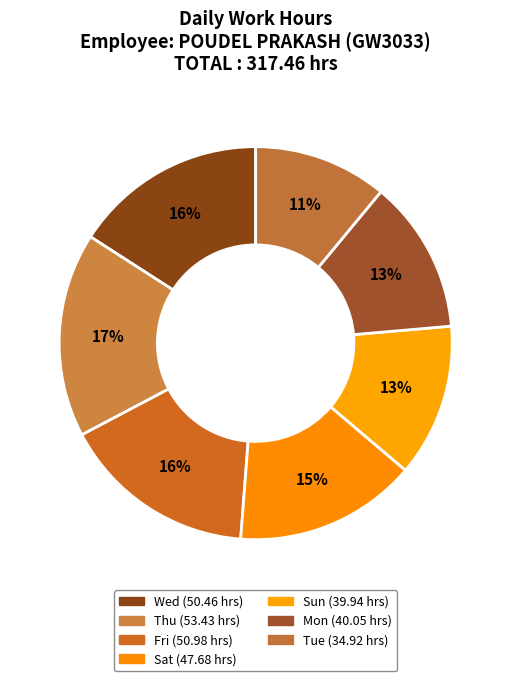

Count the number of slices in the pie.

7